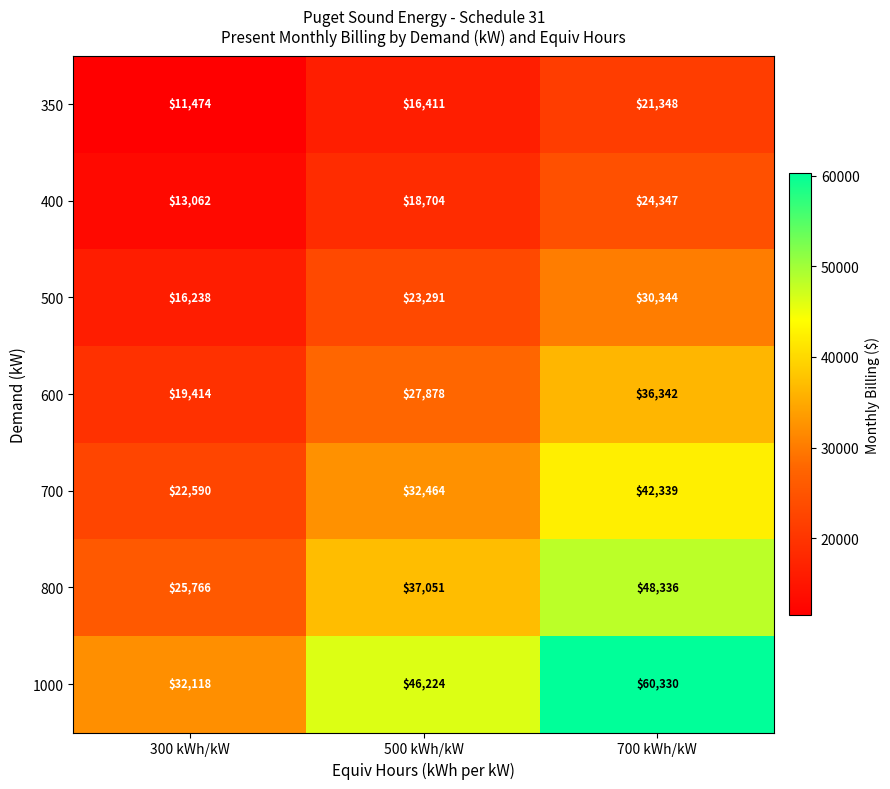

Read the 500 value at 500 kWh/kW.

23291